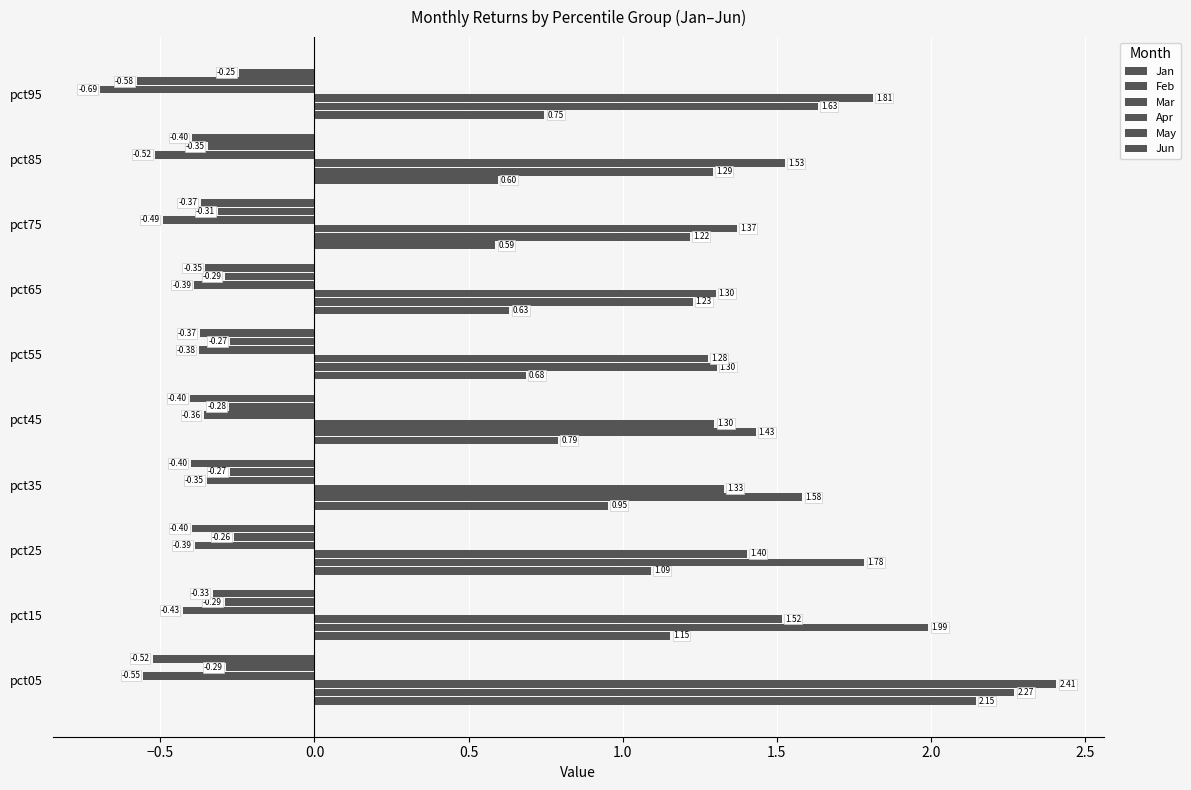

What is the value of the Mar bar at the 7th from the left?

1.3